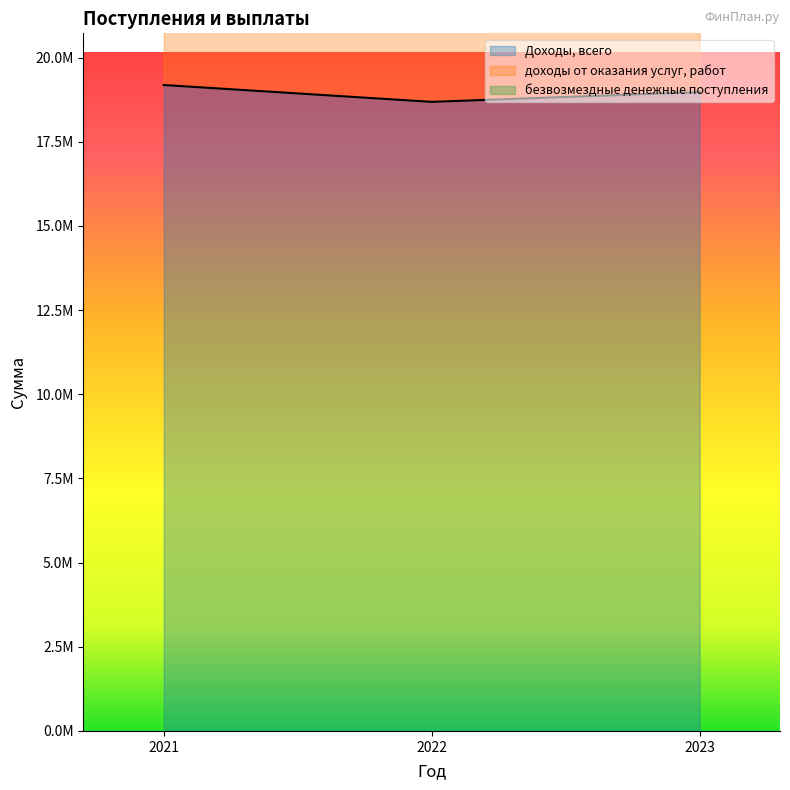

What is the average value of the Доходы, всего series?

18950854.5